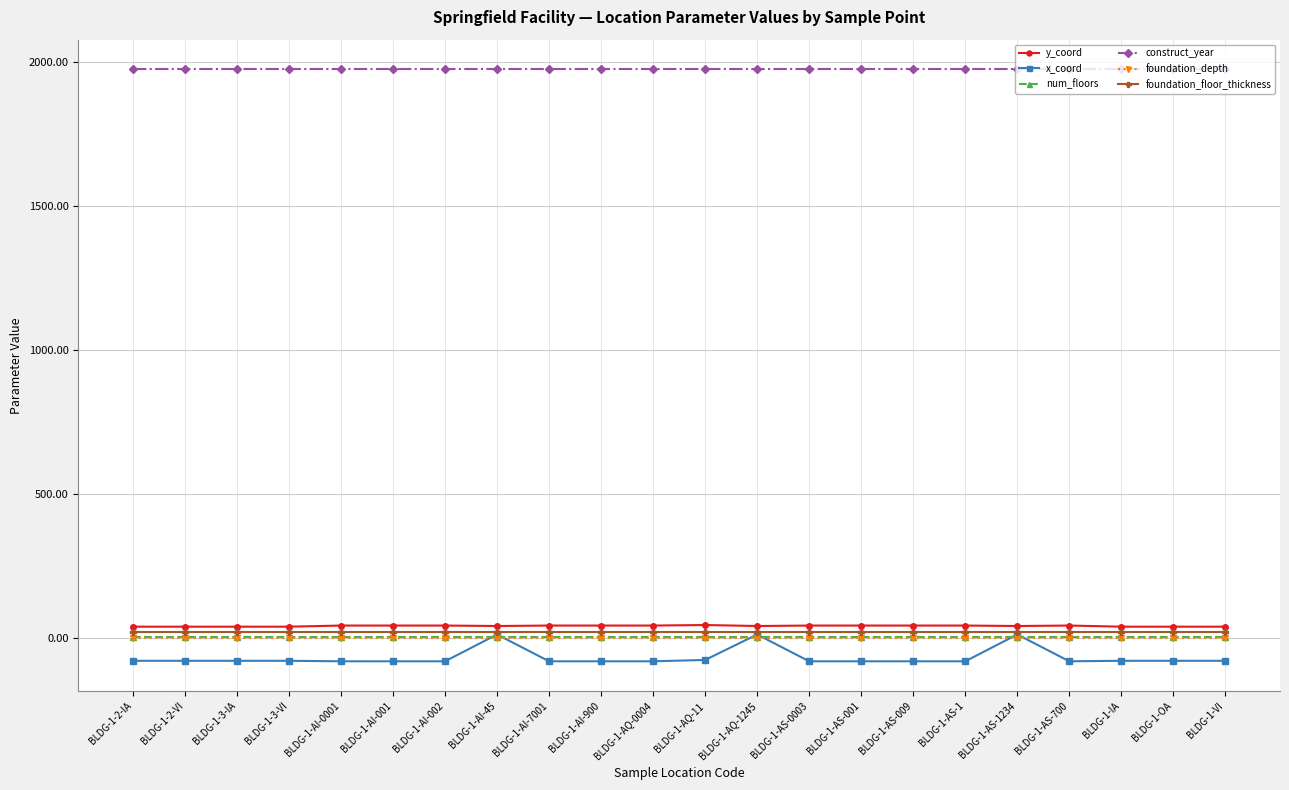

What is the label of the 9th point from the right?

BLDG-1-AS-0003